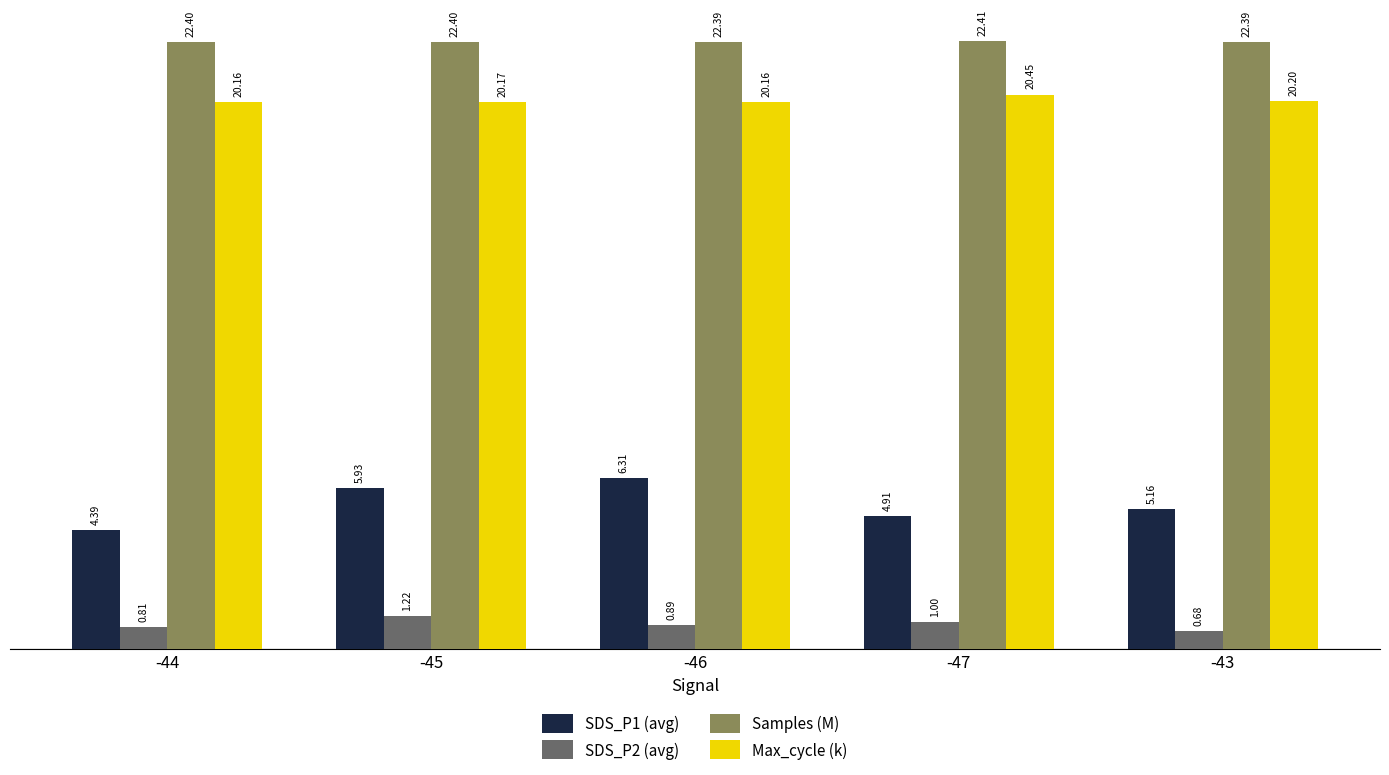

Is the value of Max_cycle (k) at -47 greater than the value of SDS_P2 (avg) at -45?

Yes